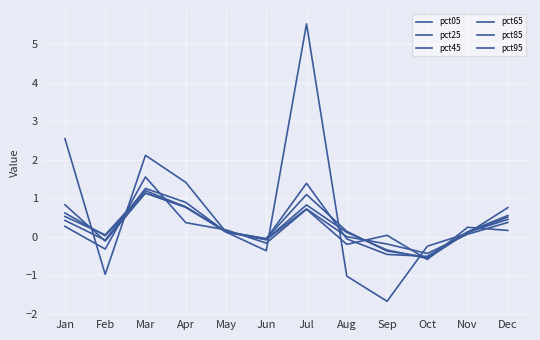

After their last crossing, which series has the higher values: pct65 or pct05?

pct05